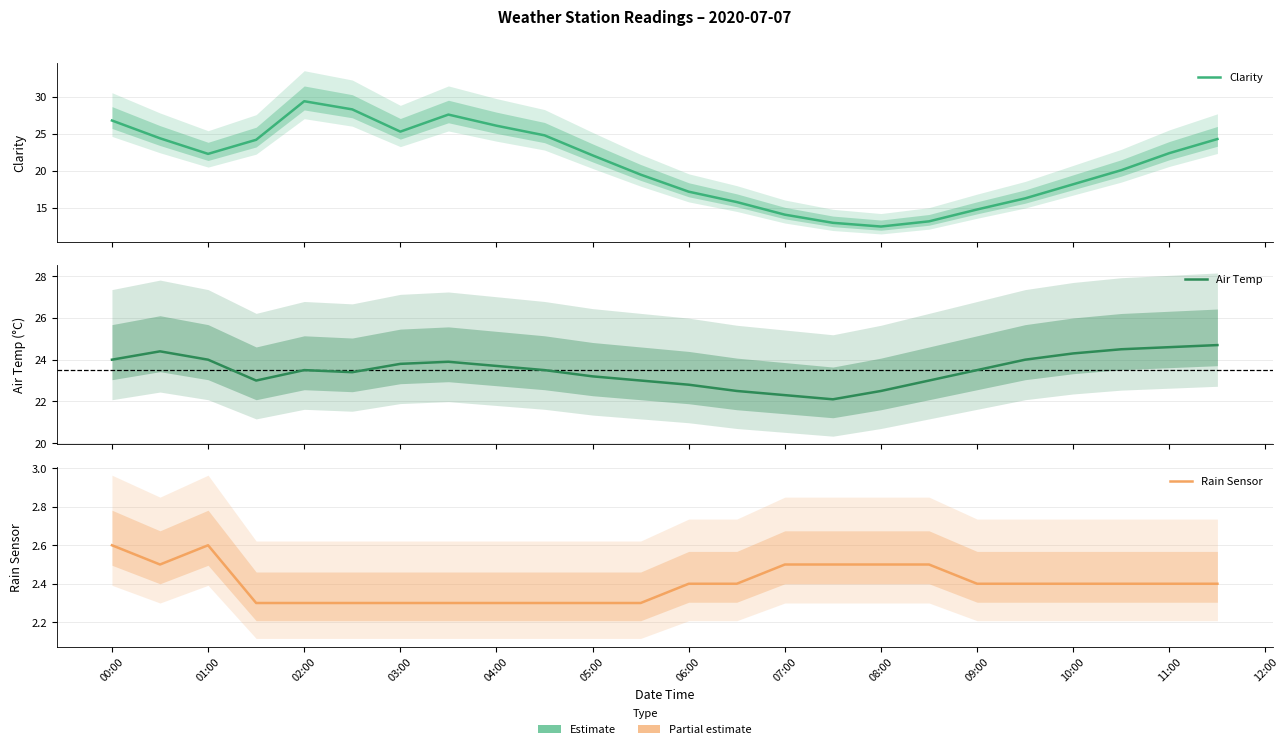

At how many categories does at least one series exceed 8?

24